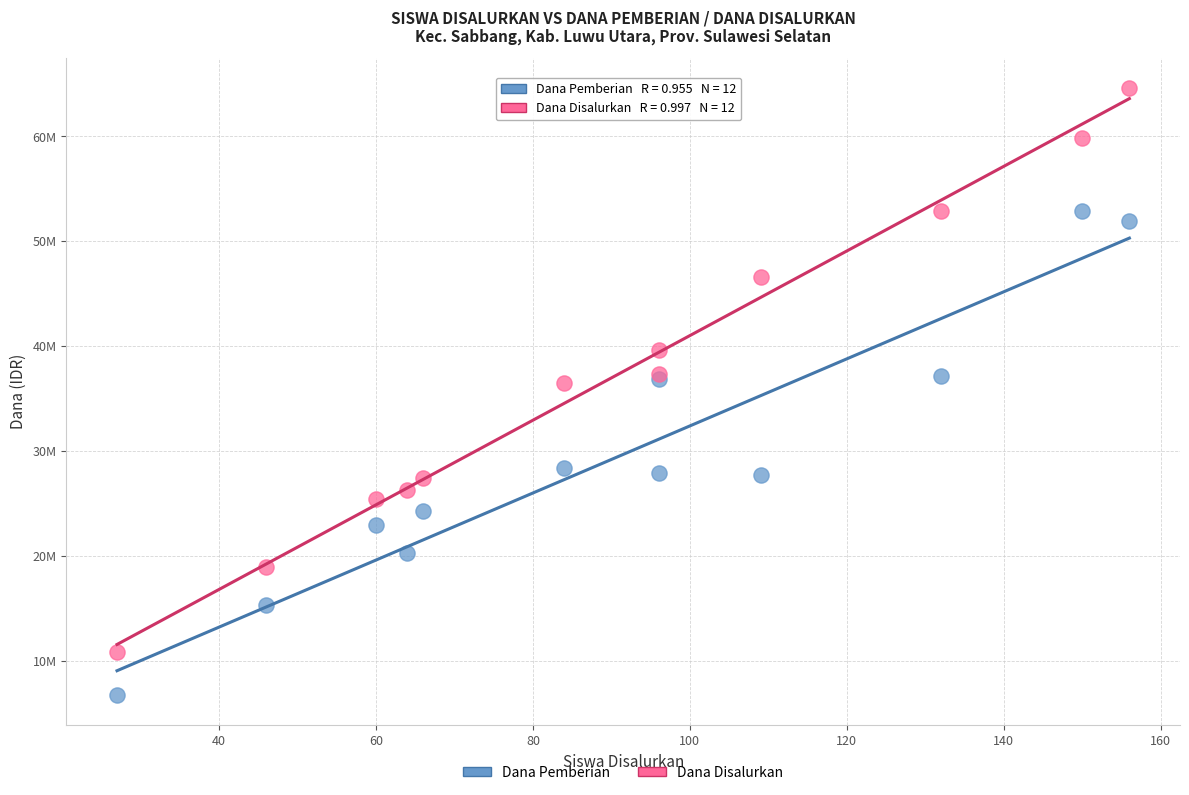

Which series contains the highest Y value?

Dana Disalurkan